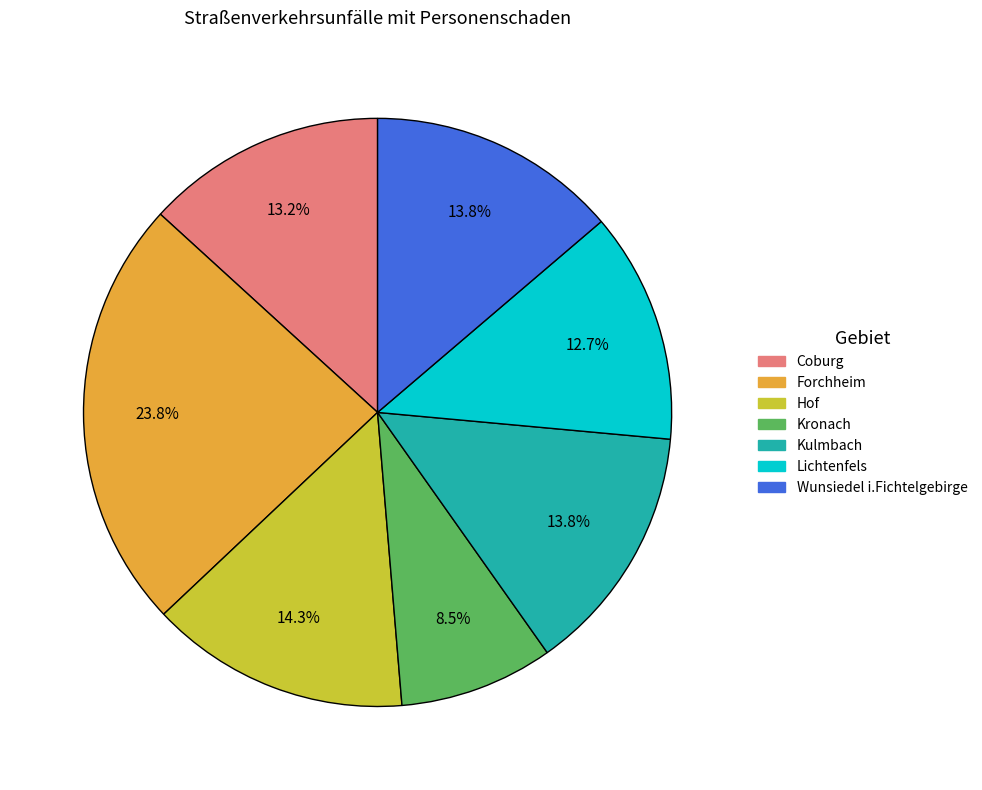

Which slice is the smallest?

Kronach